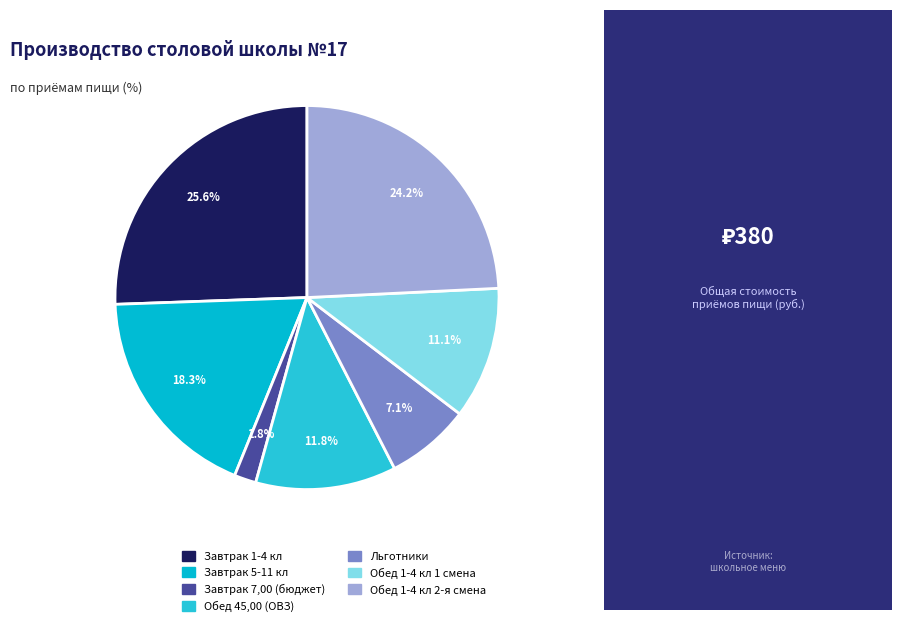

What percentage is the Завтрак 5-11 кл slice, to the nearest percent?

18%